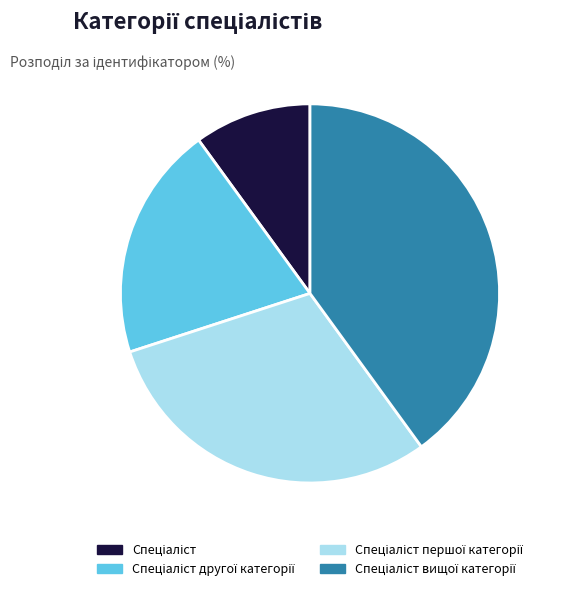

Is there any slice that represents more than half of the pie?

No